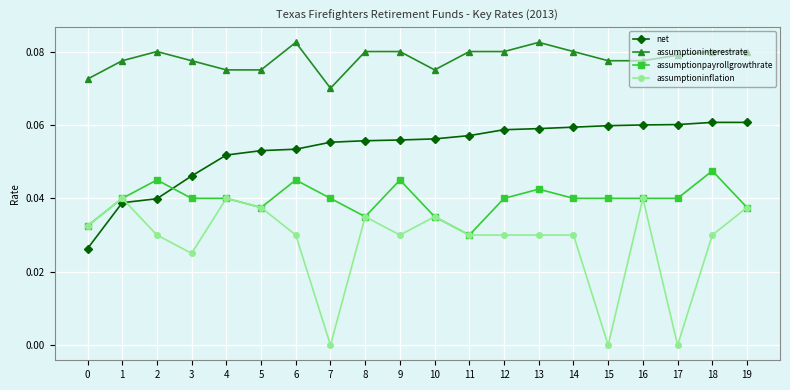

List the series in order of their peak value, lowest first.

assumptioninflation, assumptionpayrollgrowthrate, net, assumptioninterestrate